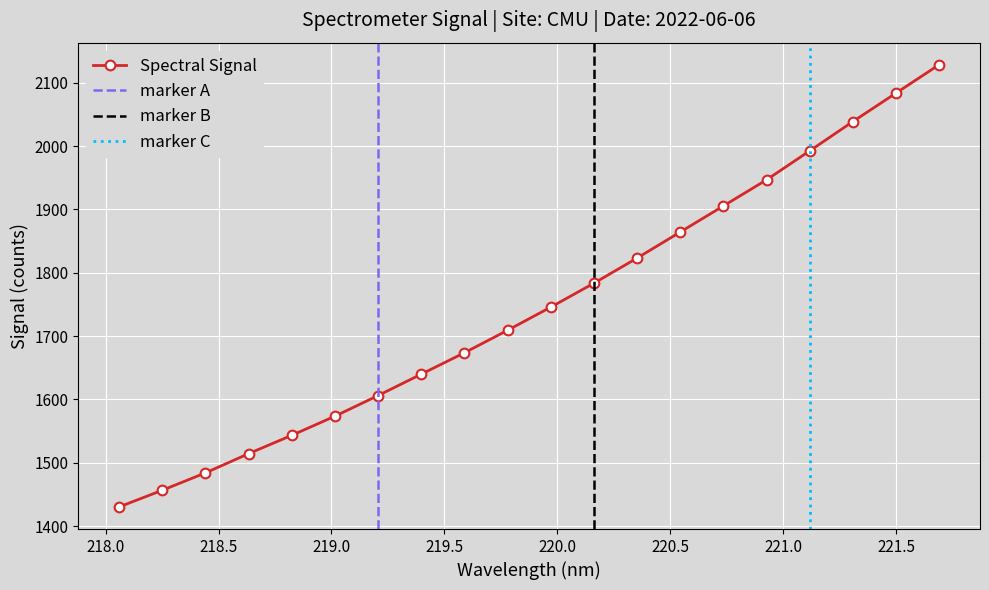

At which label is the value closest to 1779?

220.1623